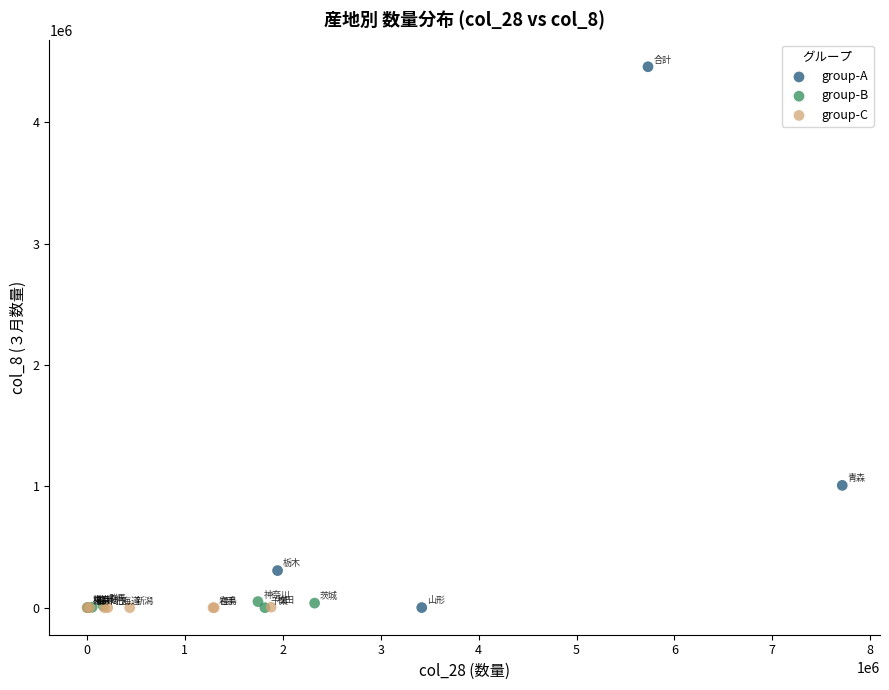

Which series has the largest Y range (max minus min)?

group-A